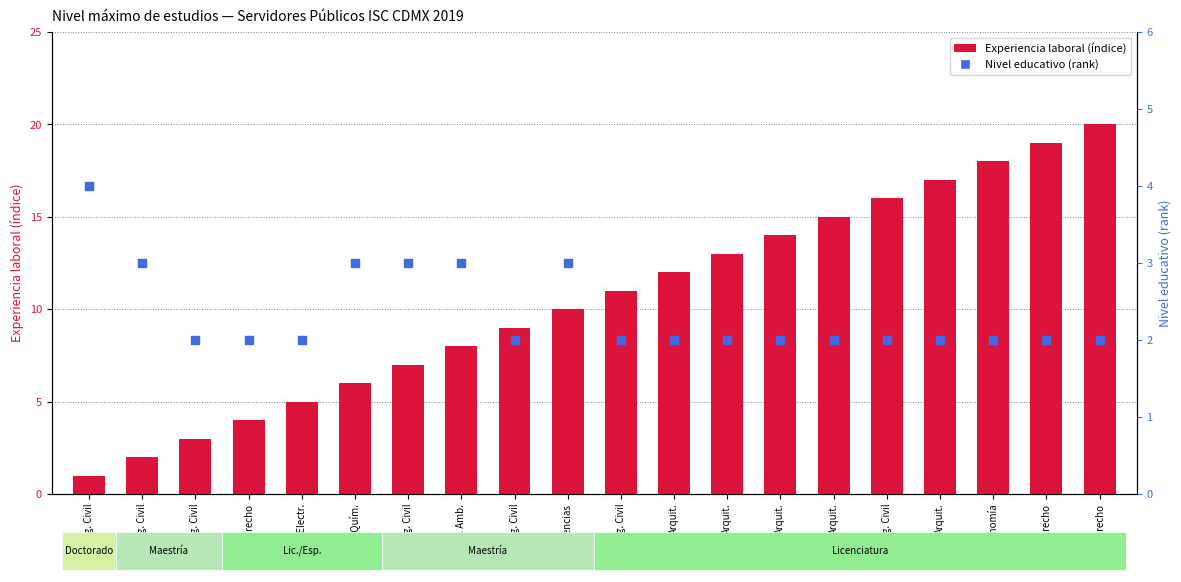

Which series contains the lowest Y value?

Experiencia laboral (índice)